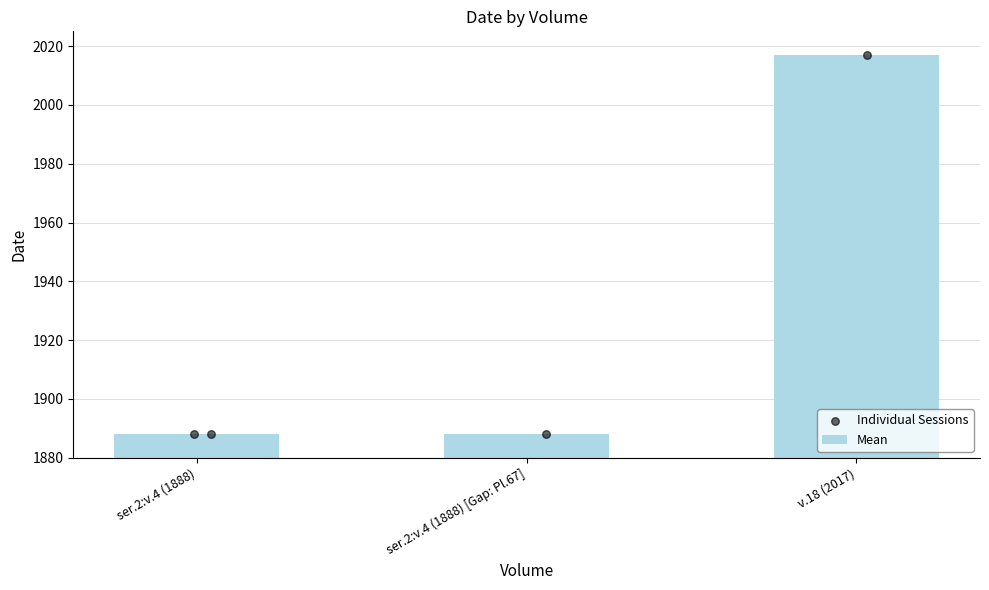

Approximately how many times larger is the value at ser.2:v.4 (1888) [Gap: Pl.67] compared to ser.2:v.4 (1888)?

1.0